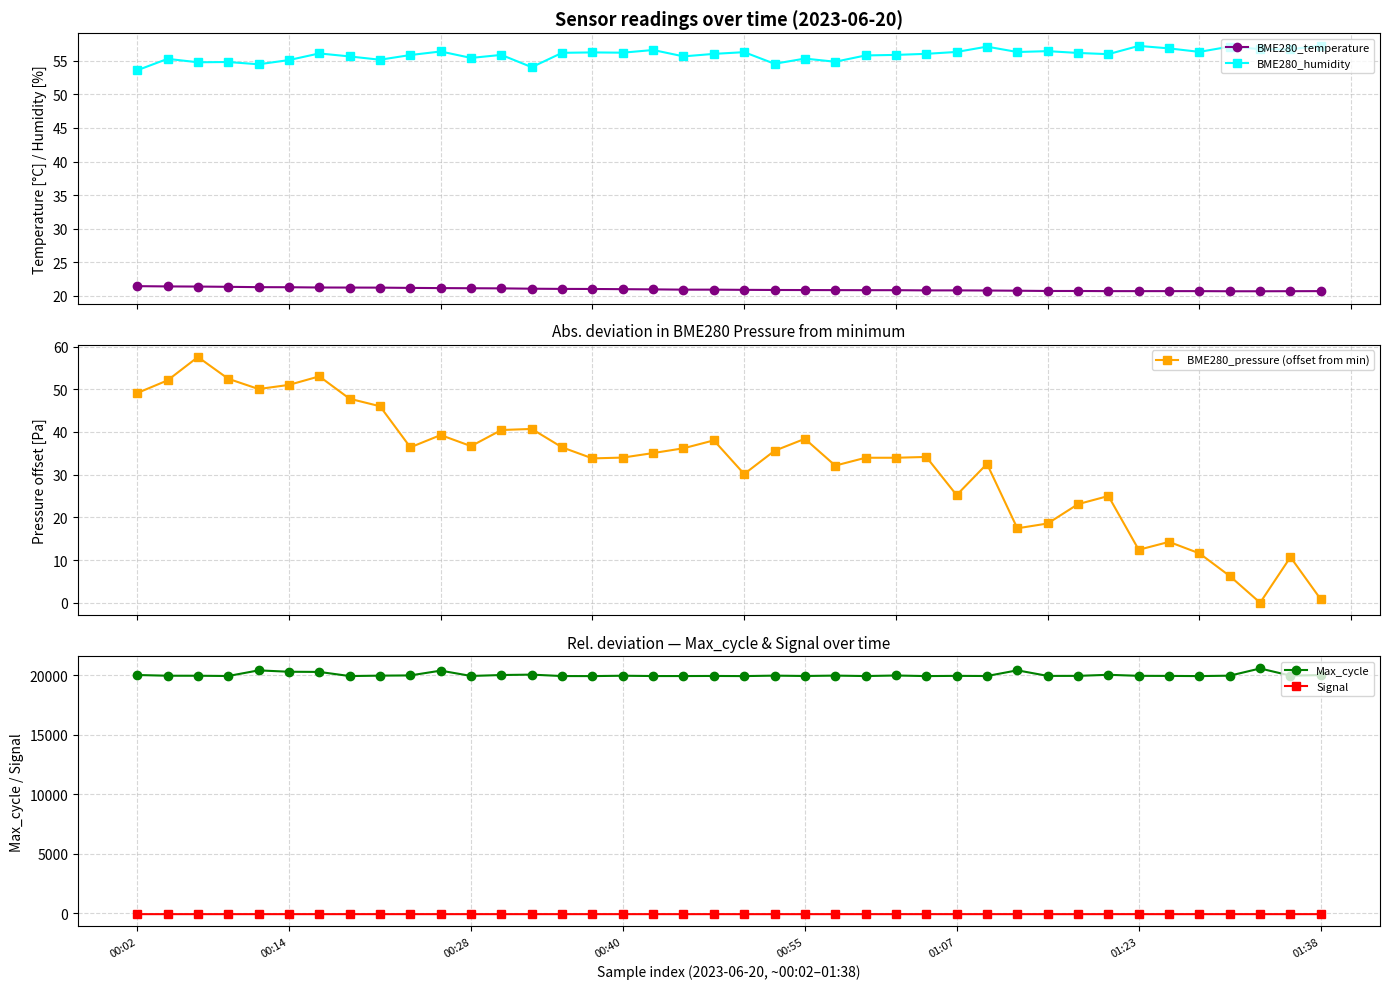

What is the total value across all series at 21?

19989.0